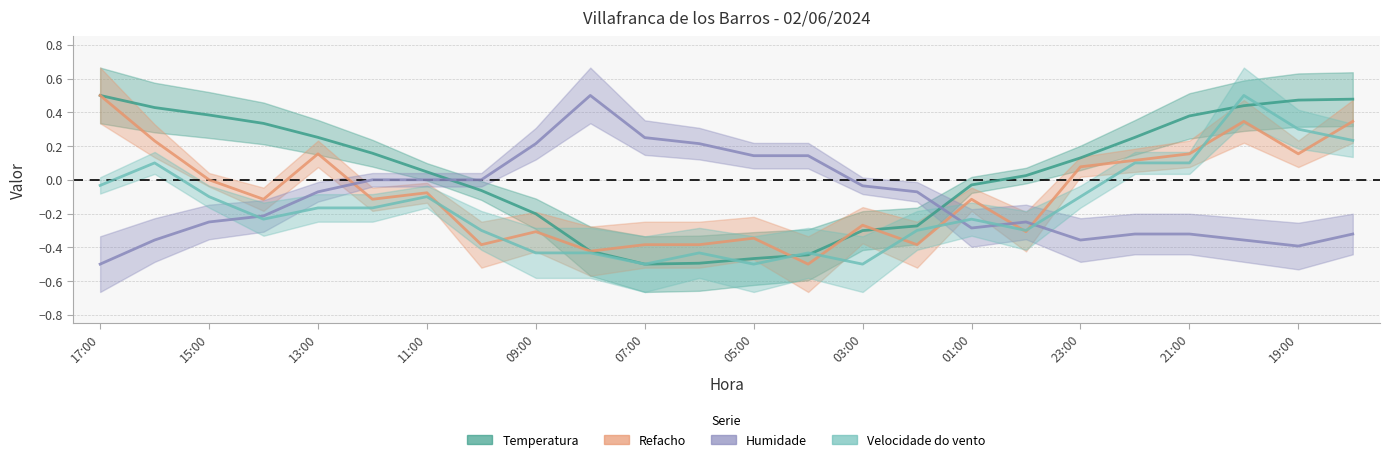

At 05:00, list the series in order from smallest to largest.

Velocidade do vento, Temperatura, Refacho, Humidade